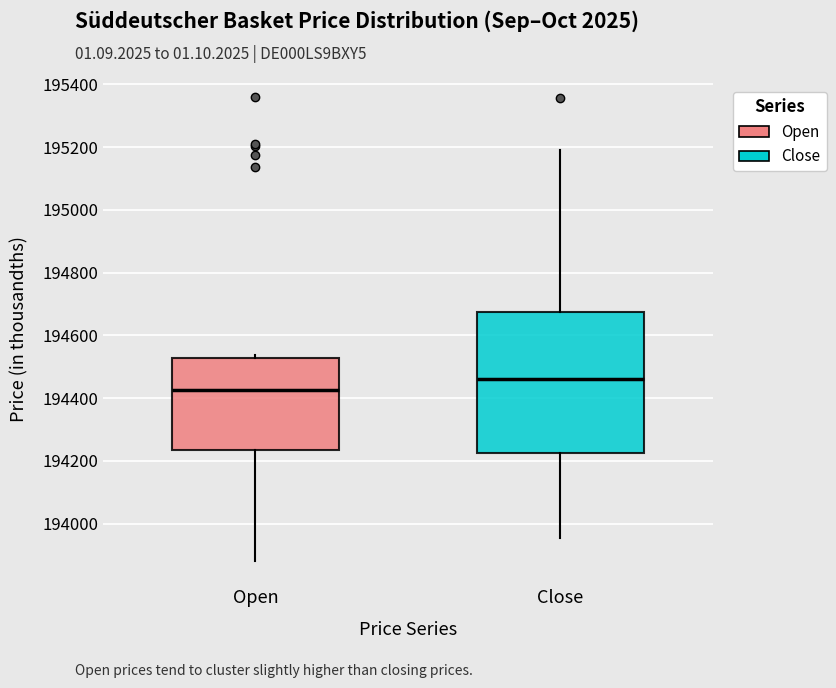

Where does the upper whisker of the box for Close end on the y-axis? The values are not printed on the chart, so give them approximately, as read against the axis.

195200